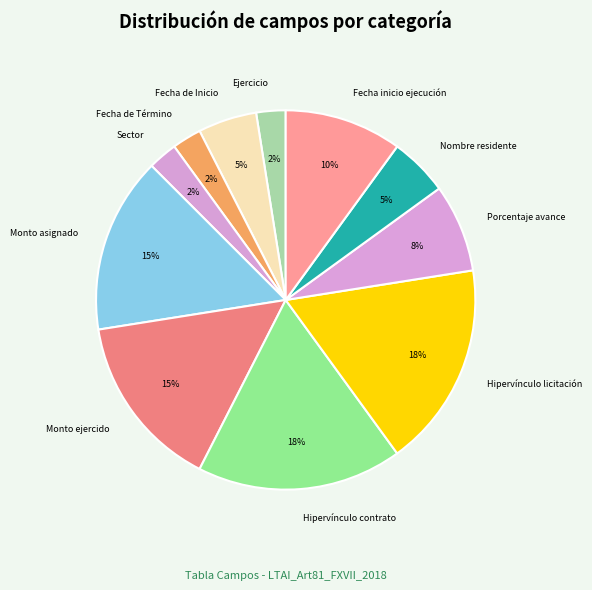

How many segments does this pie chart have?

11